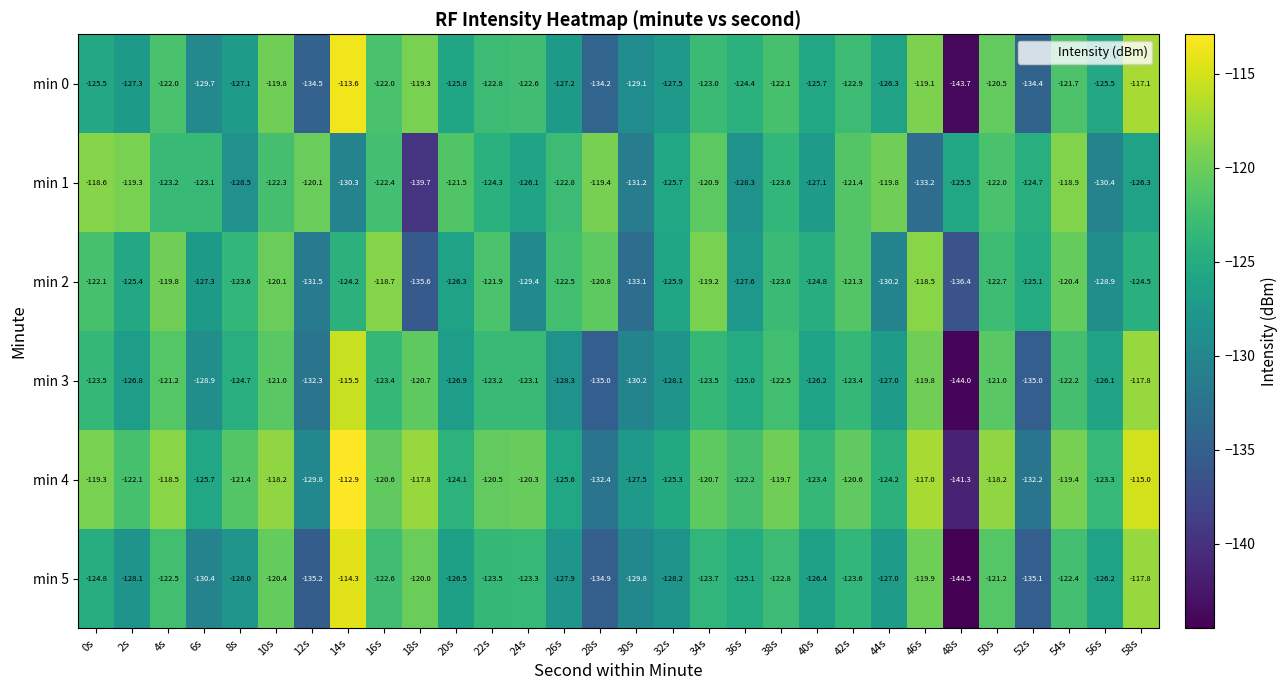

The min 5 series shows -126.4 at 40s. True or false?

True